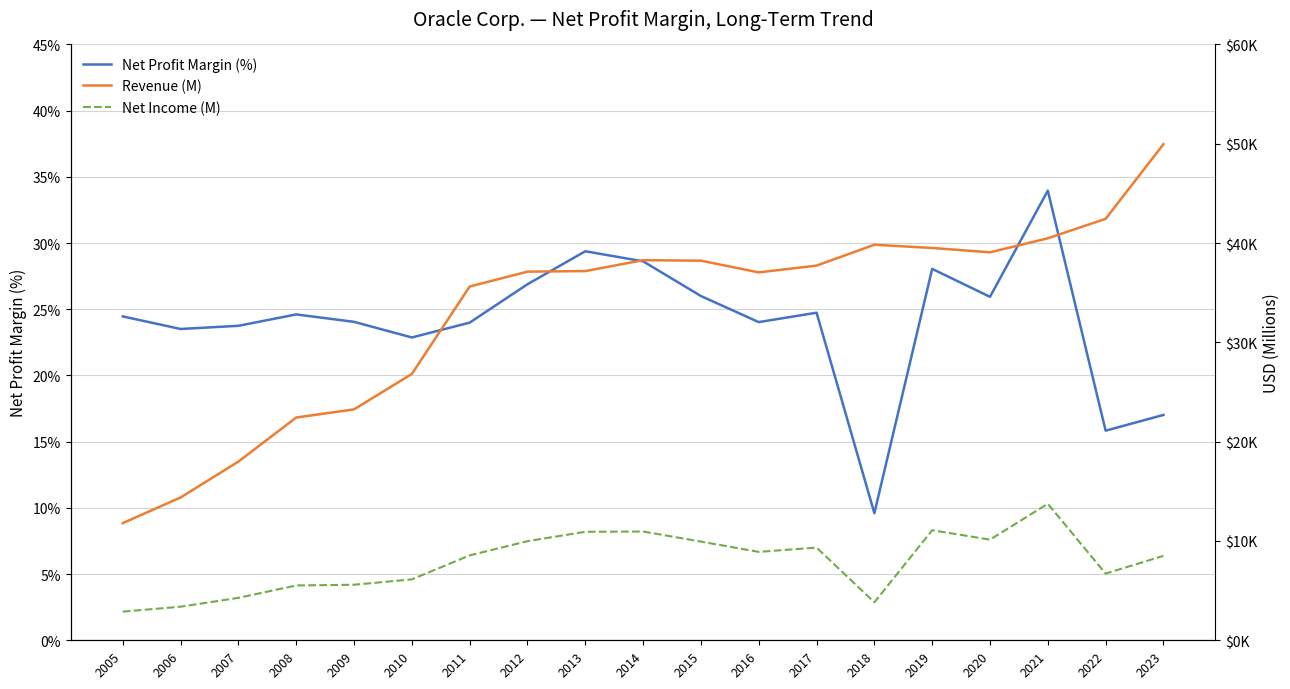

At which category is the sum across all series the highest?

2023